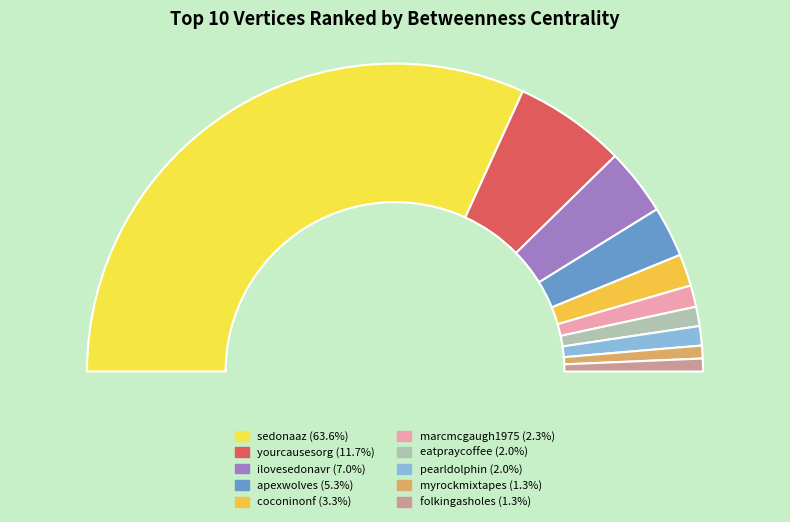

Rank the categories by value from lowest to highest.

myrockmixtapes, folkingasholes, eatpraycoffee, pearldolphin, marcmcgaugh1975, coconinonf, apexwolves, ilovesedonavr, yourcausesorg, sedonaaz